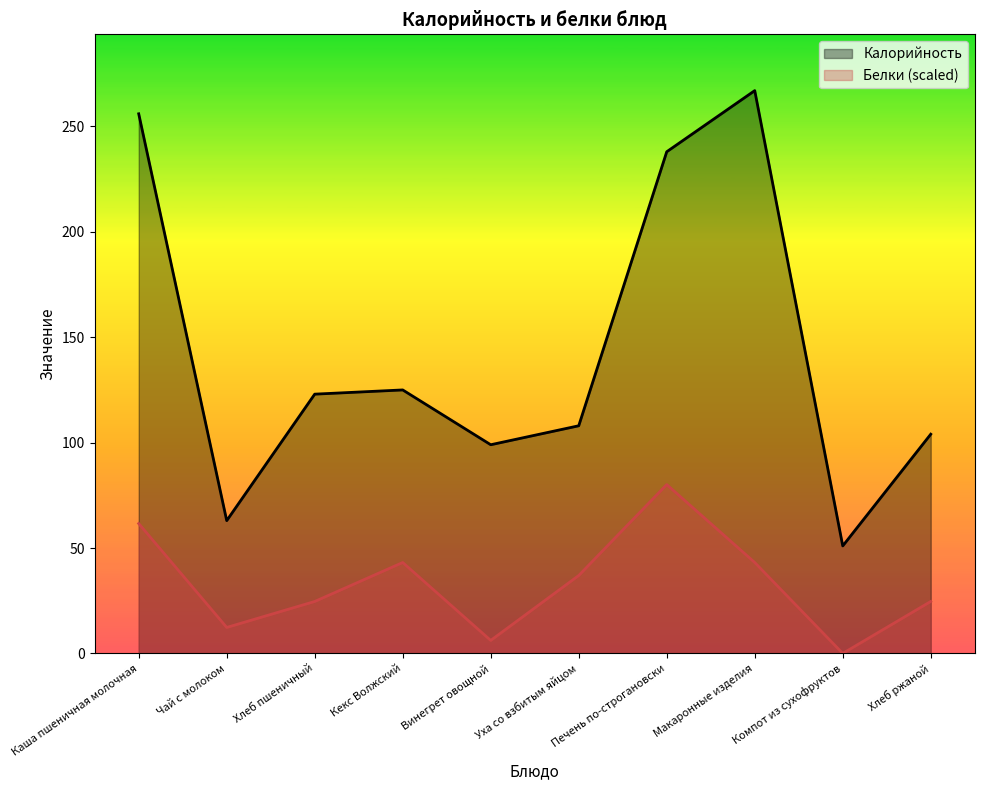

Is the value of Белки at Кекс Волжский greater than the value of Калорийность at Каша пшеничная молочная?

No